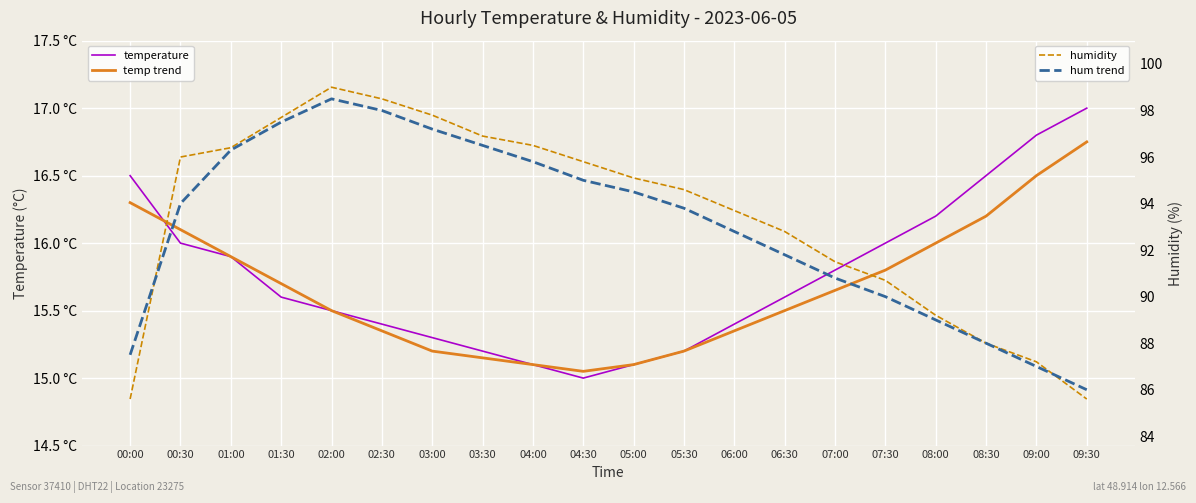

Which series has the largest range (max minus min)?

humidity